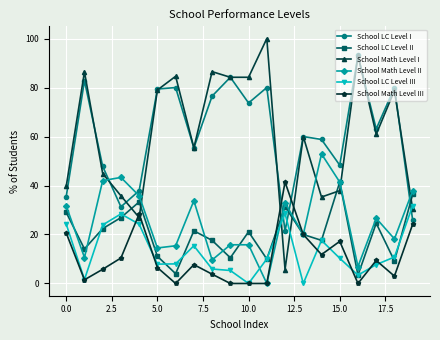

What is the highest value of the School LC Level III series?

31.8